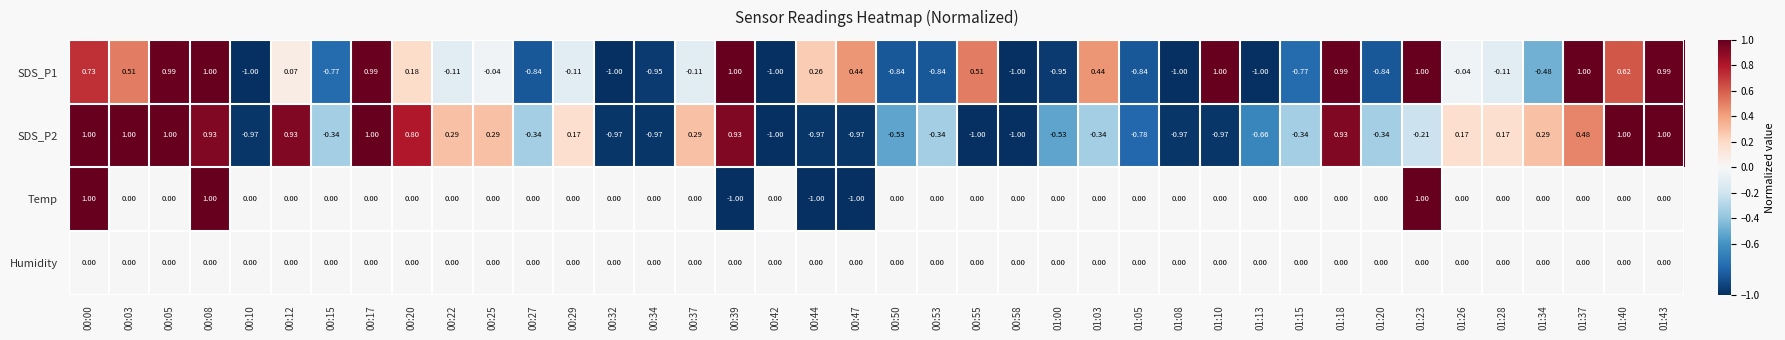

Which series changed the most between 00:00 and 01:18?

Temp